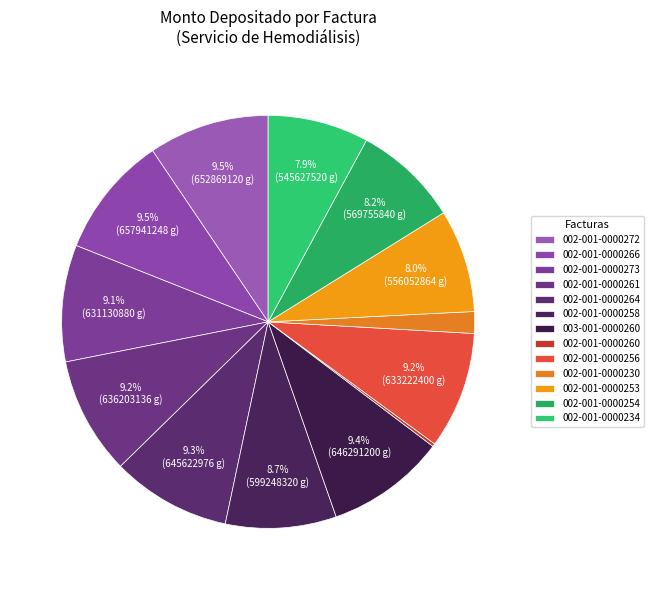

Between 002-001-0000256 and 002-001-0000260, which is larger?

002-001-0000256